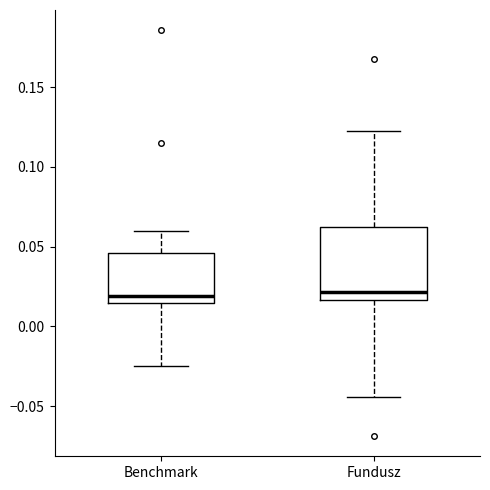

Which box is the tallest, from its lower edge to its upper edge?

Fundusz